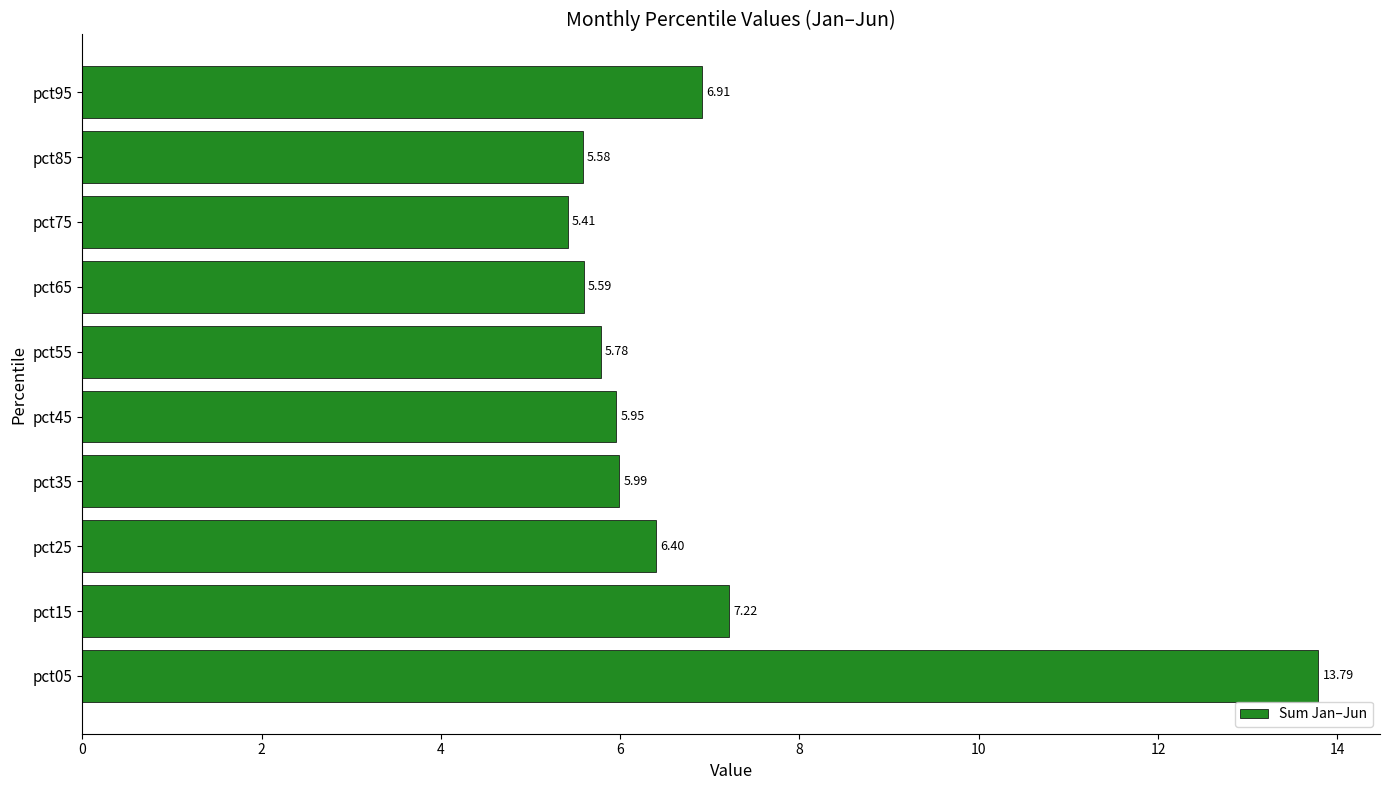

Which has a higher value, pct55 or pct25?

pct25